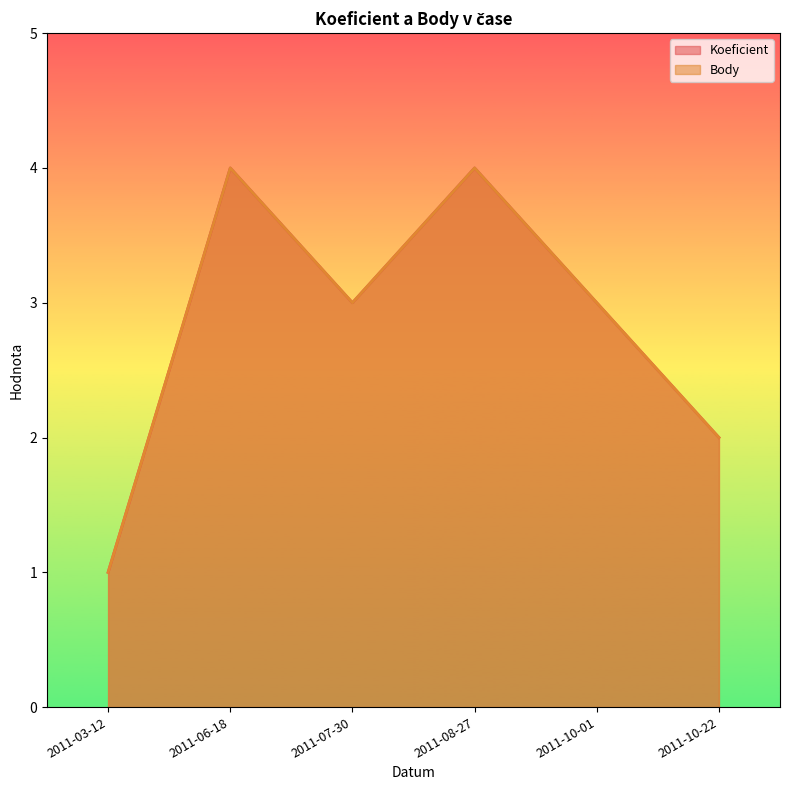

Which series has the largest total across all categories?

Koeficient